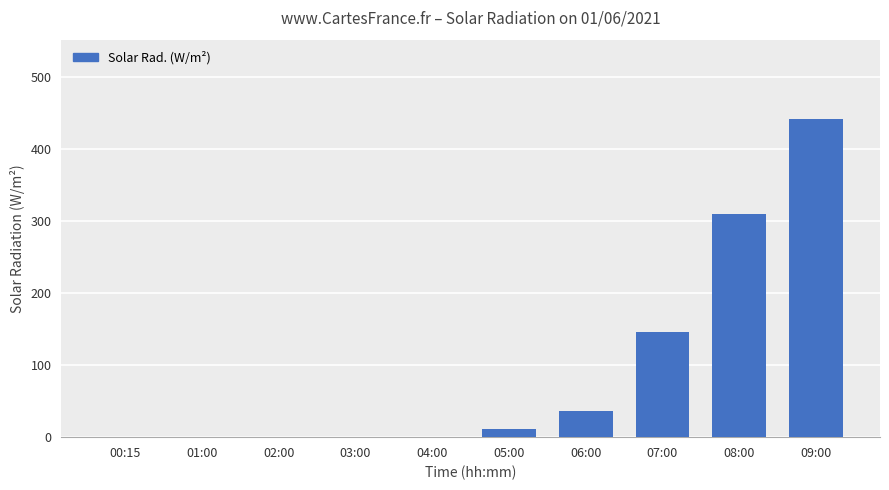

Where is the data nearest to the value 221?

07:00